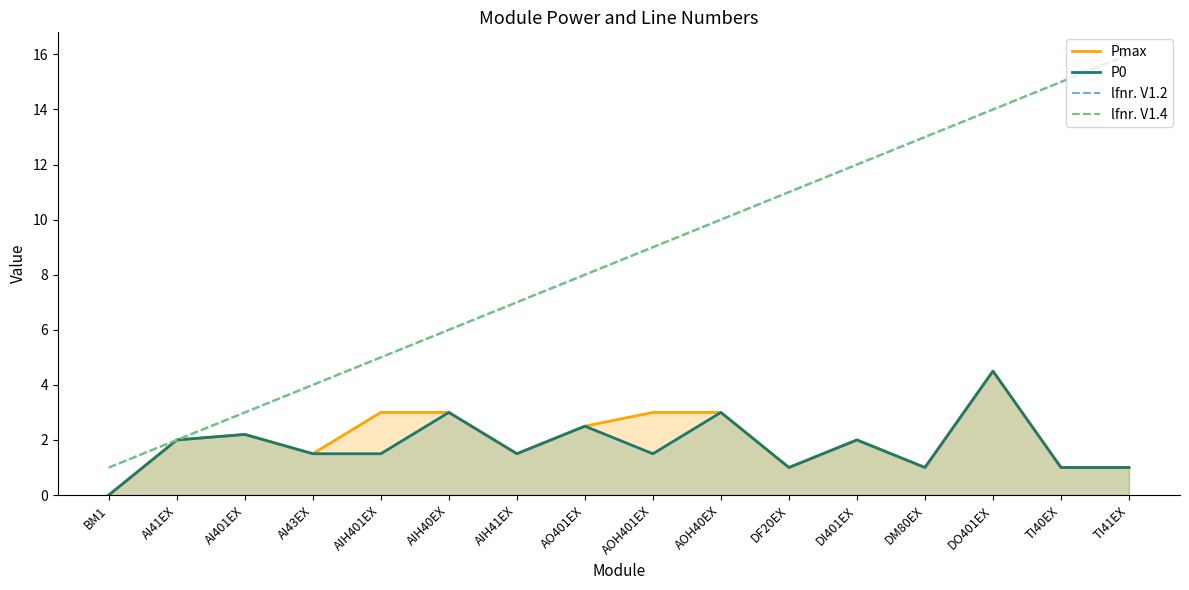

True or false: Pmax and lfnr. V1.2 cross at least once.

False